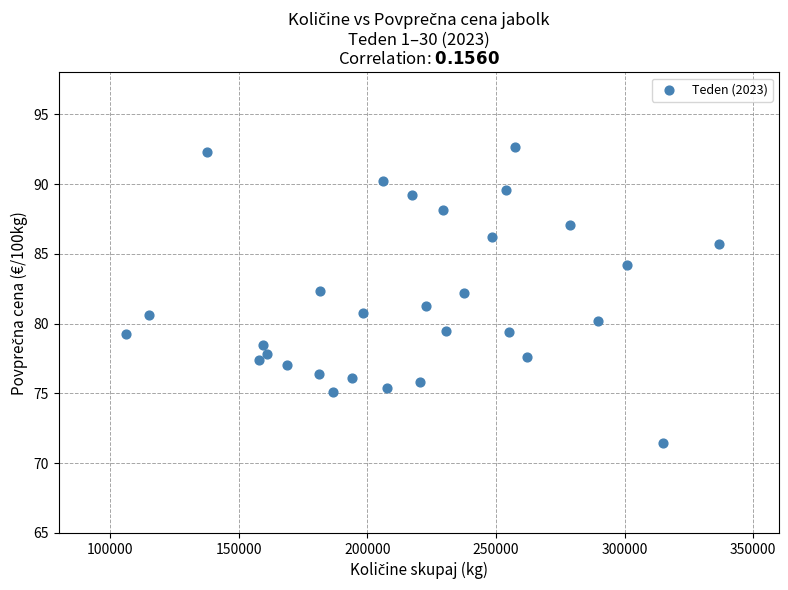

What is the range of X values (max minus min)?

230342.0